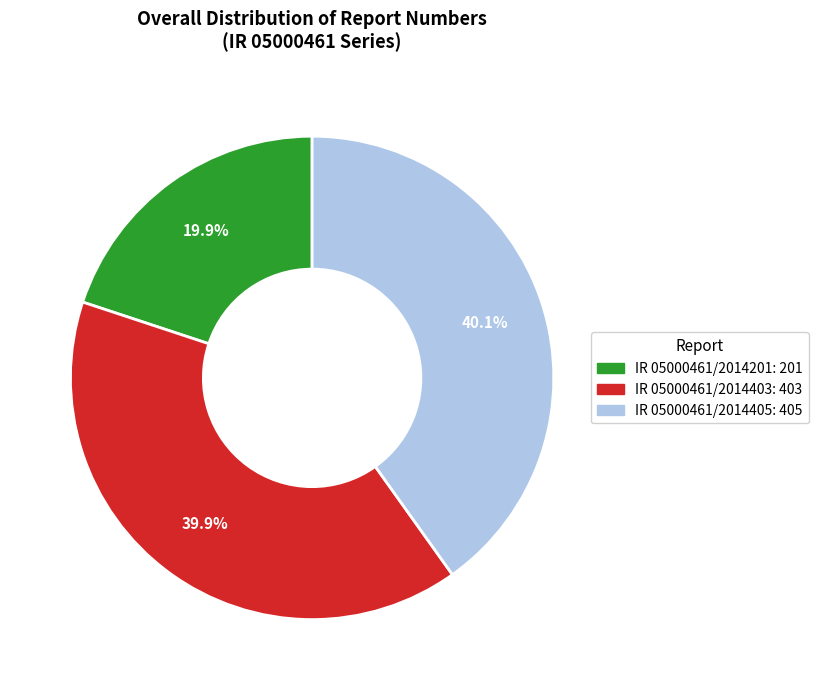

Which has a higher value, IR 05000461/2014405 or IR 05000461/2014201?

IR 05000461/2014405